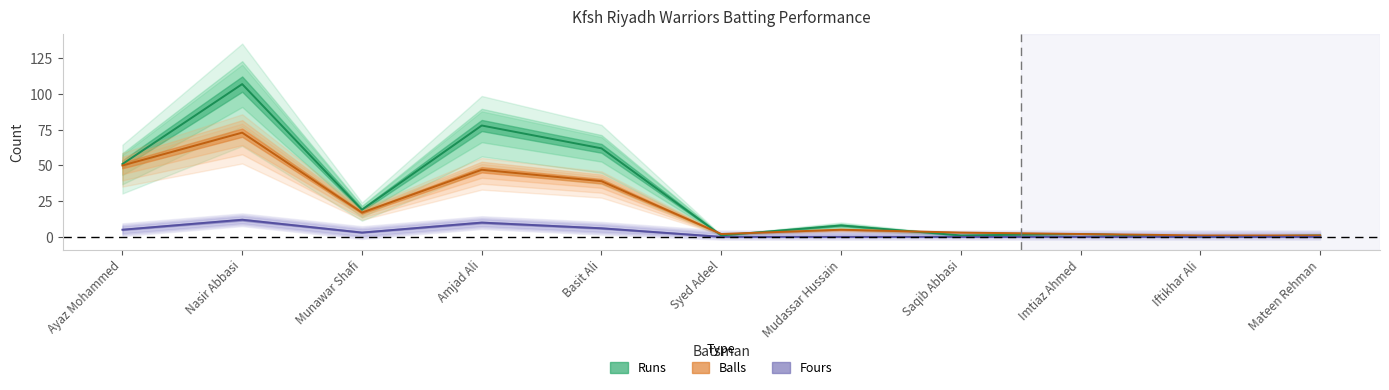

Does the chart have visible grid lines?

No